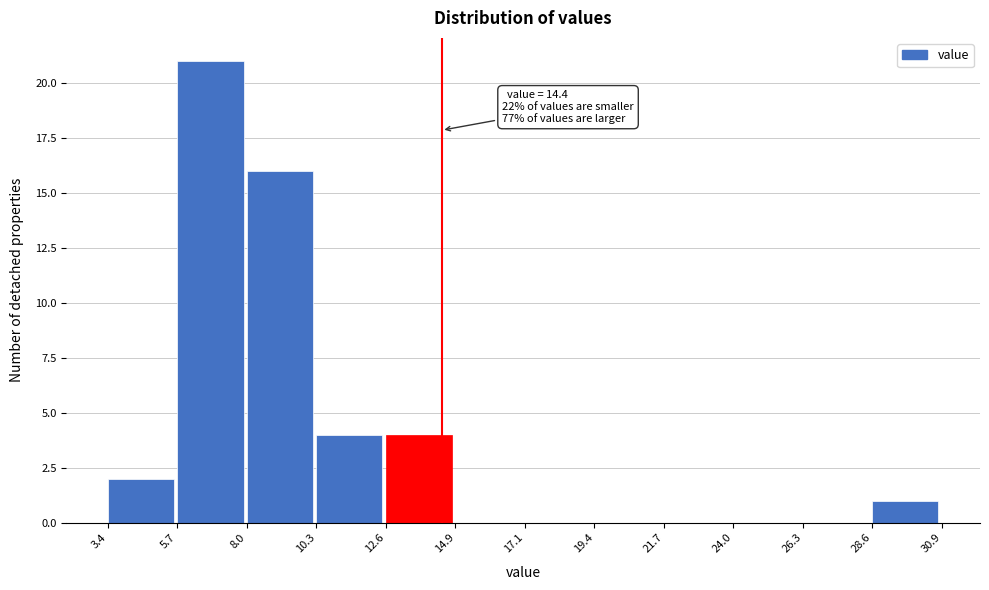

Which range on the x-axis has the tallest bar?

5.7 to 8.0